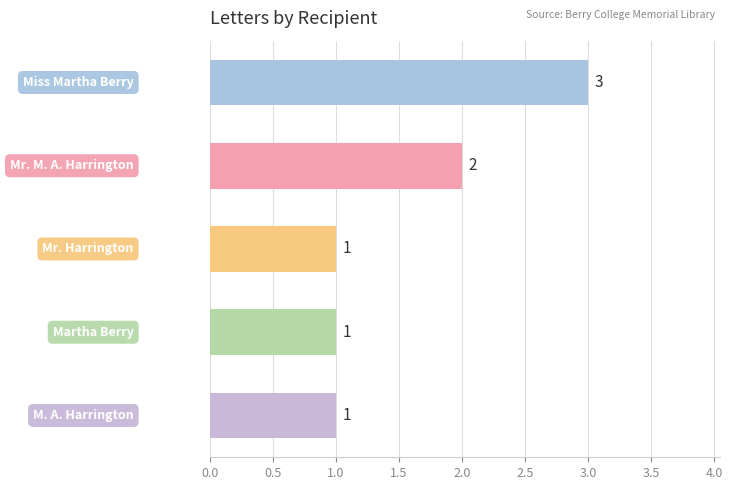

What is the sum of all values?

8